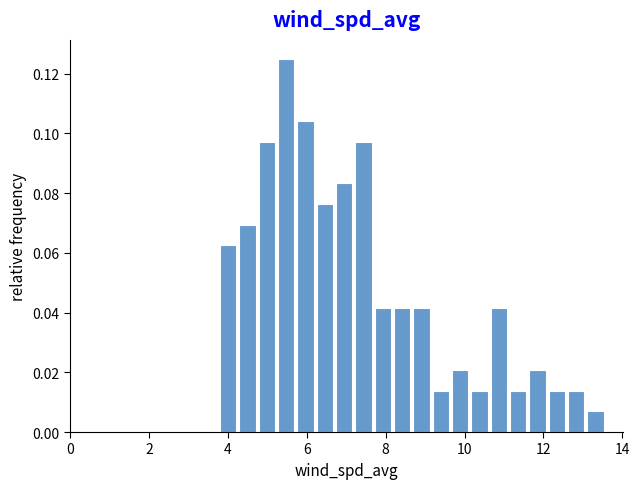

Read against the x-axis, roughly where is the centre of the tallest bar?

5.4